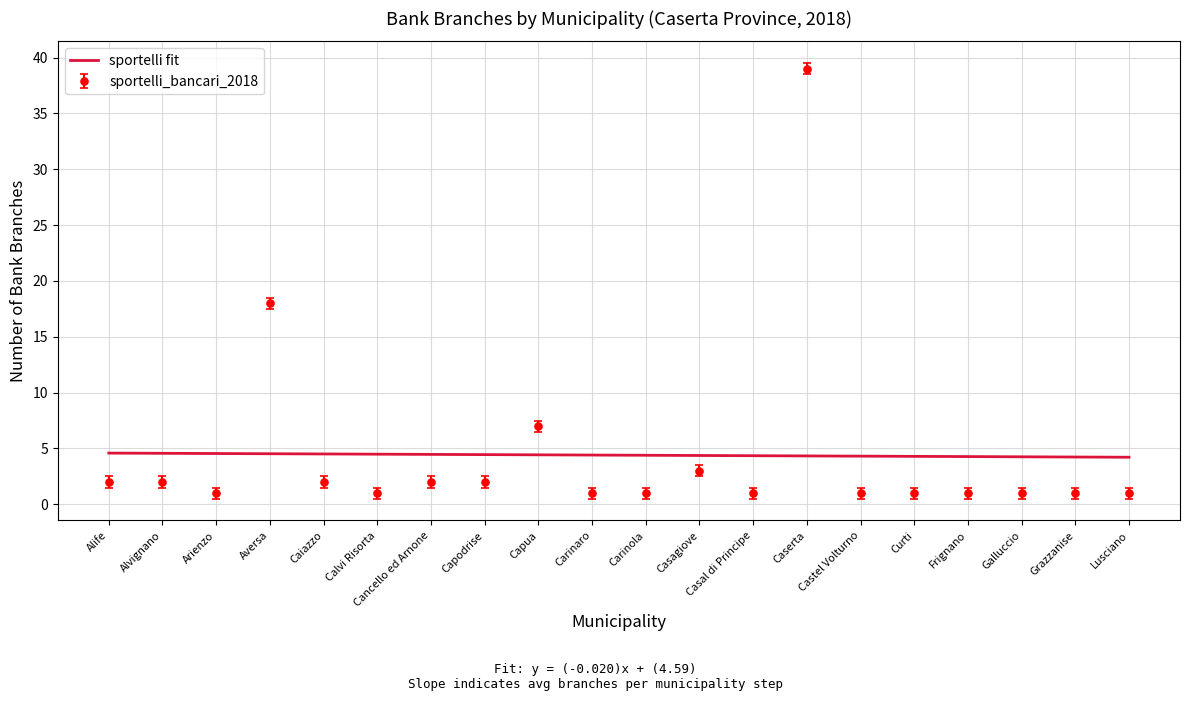

Is it true that sportelli fit equals 2.5 at Galluccio?

False